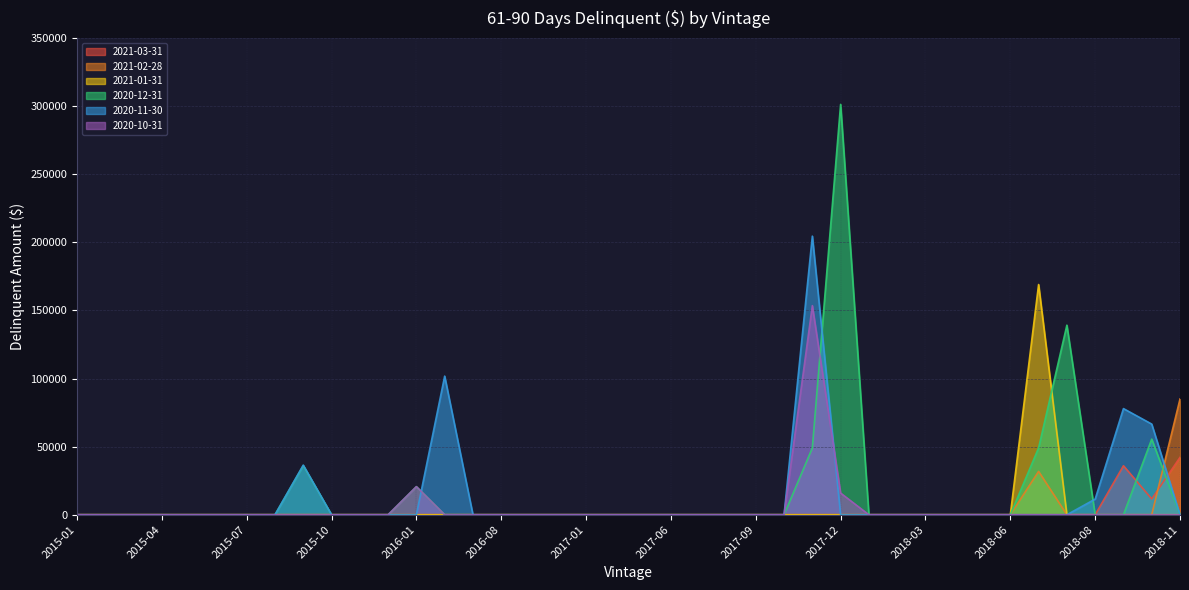

At which label does 2021-01-31 reach its peak?

2017-02